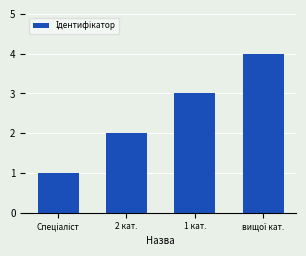

Count the number of data series in this chart.

1